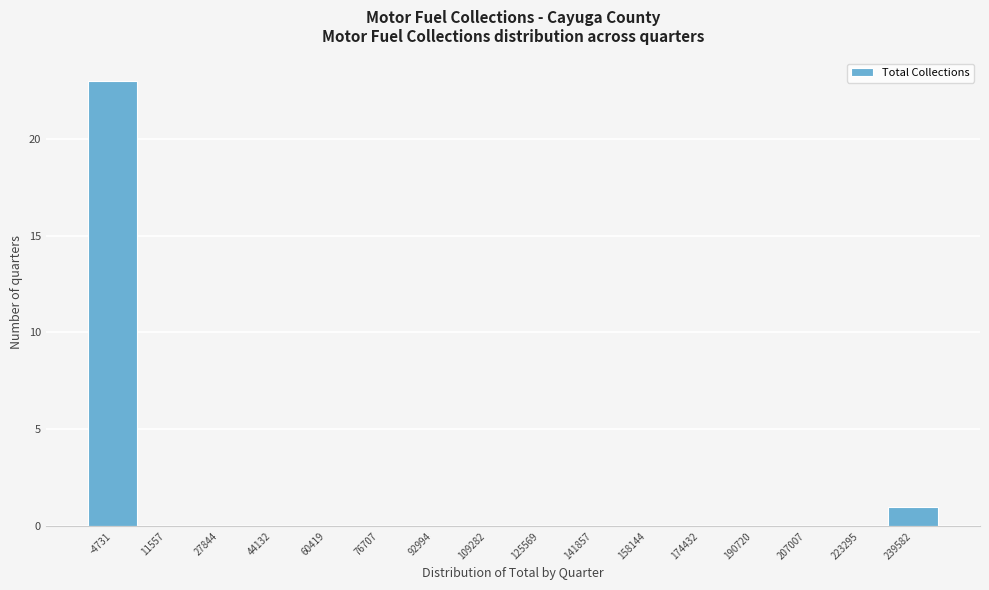

Reading left to right, list all the values displayed in this chart.

-4731=23	11557=0	27844=0	44132=0	60419=0	76707=0	92994=0	109282=0	125569=0	141857=0	158144=0	174432=0	190720=0	207007=0	223295=0	239582=1